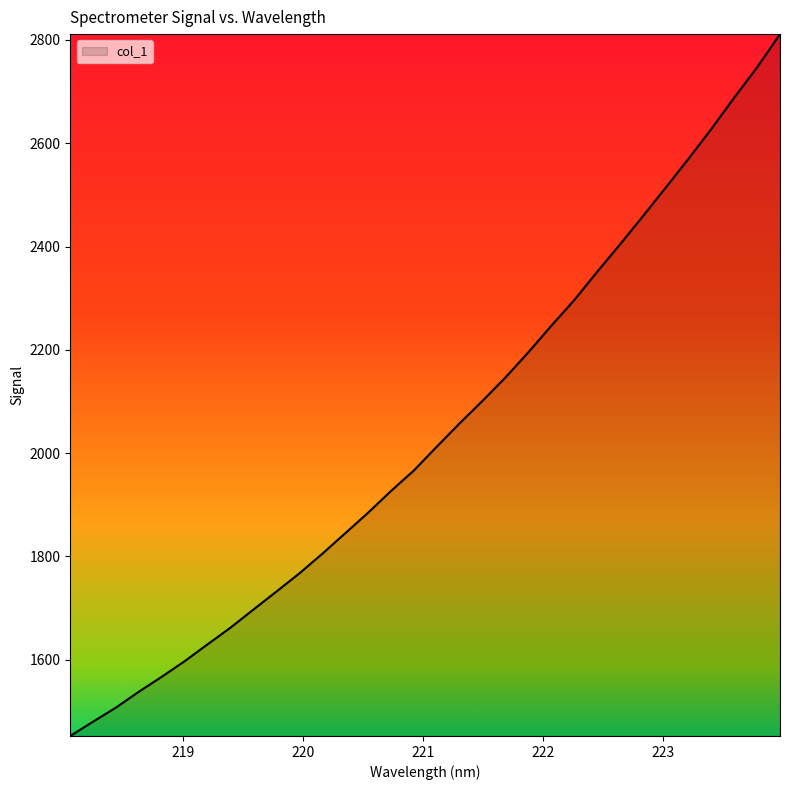

What is the difference between the maximum and minimum values?

1358.9